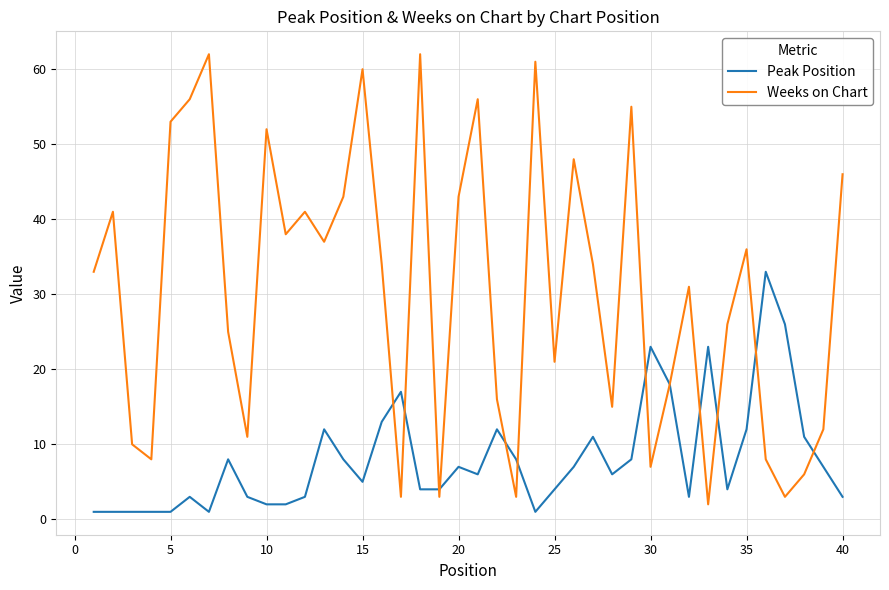

What is the maximum value shown in the chart?

62